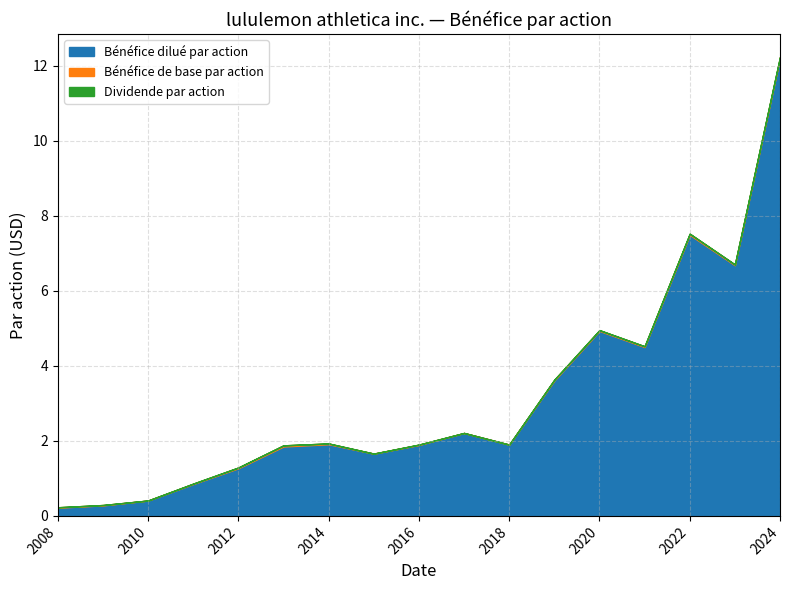

At which category is the sum across all series the highest?

2024